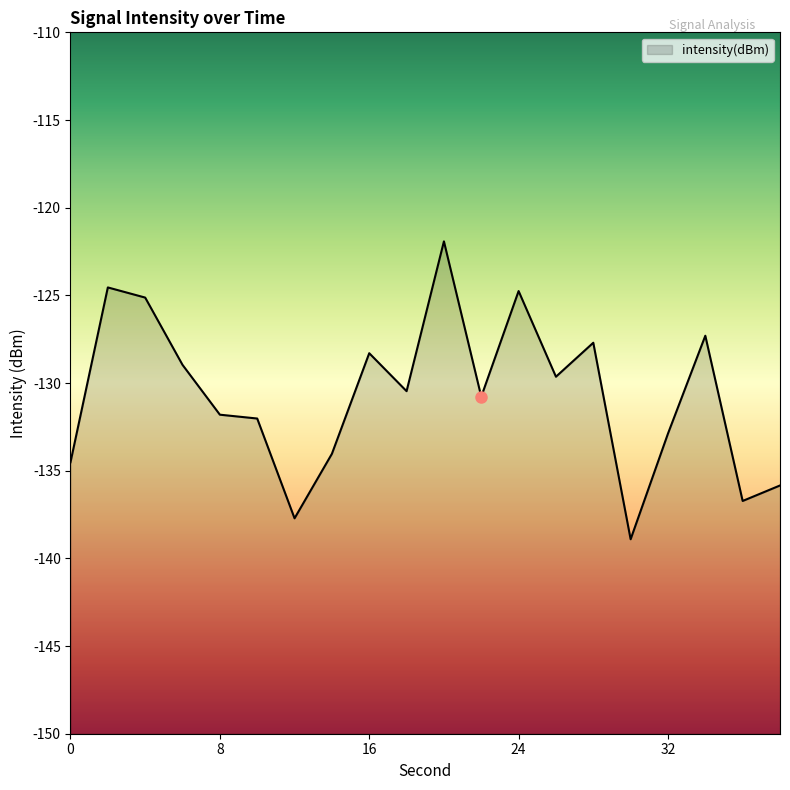

Rank the categories by value from lowest to highest.

30, 12, 36, 38, 0, 14, 32, 10, 8, 22, 18, 26, 6, 16, 28, 34, 4, 24, 2, 20